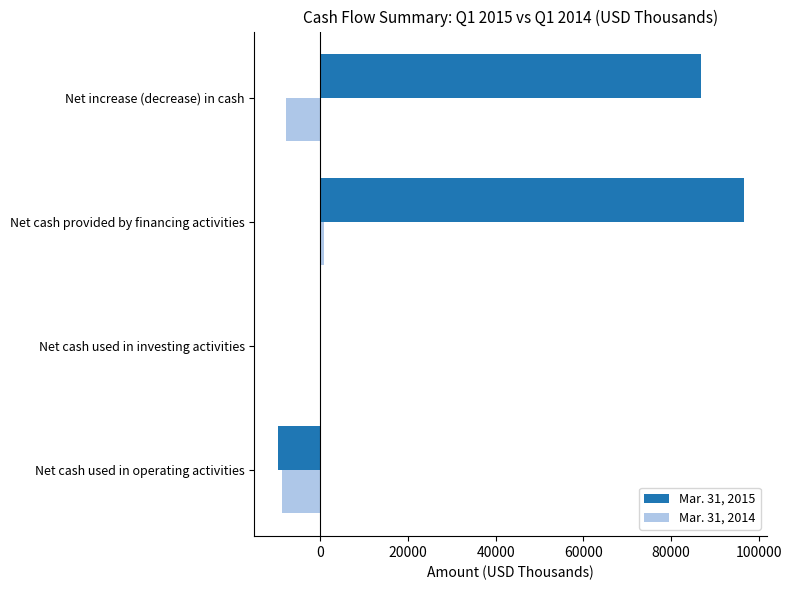

Which series has the largest total across all categories?

Mar. 31, 2015